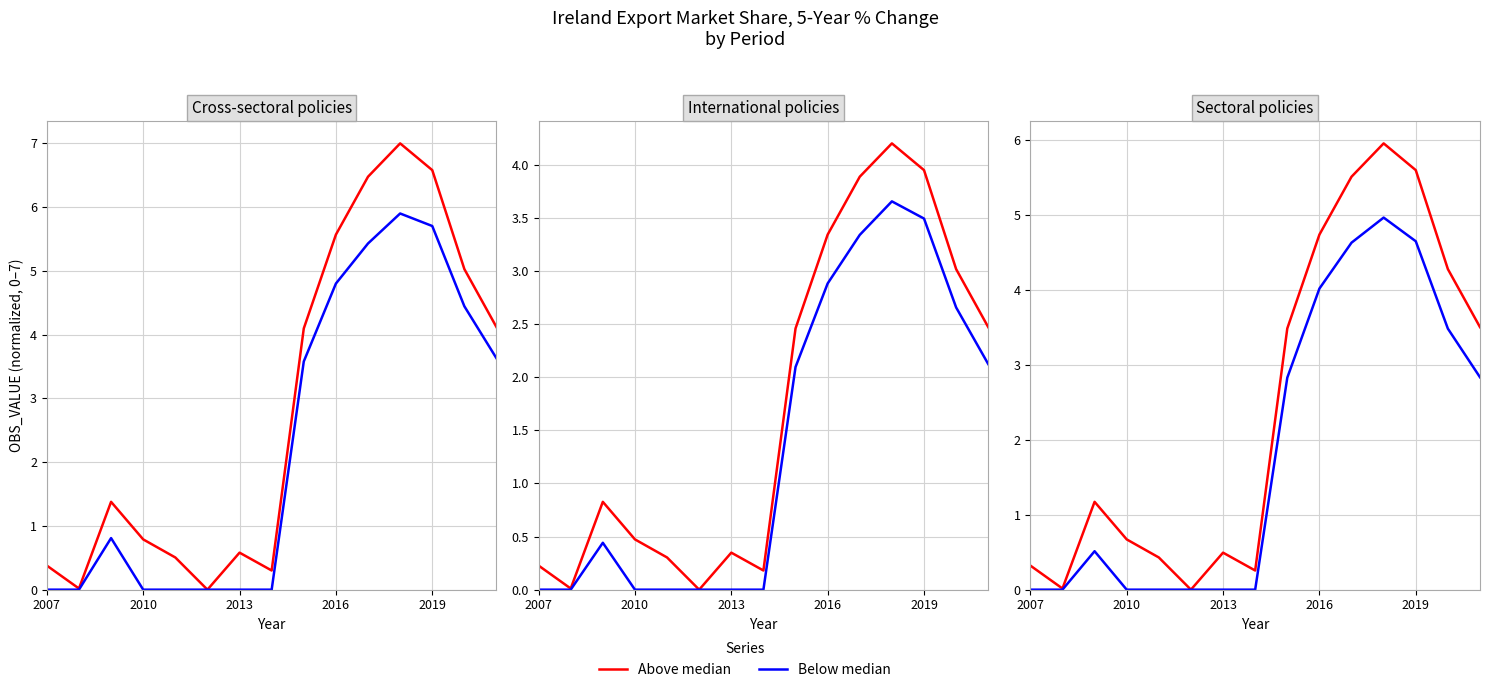

True or false: Below median has more than 1 interior local peaks.

True